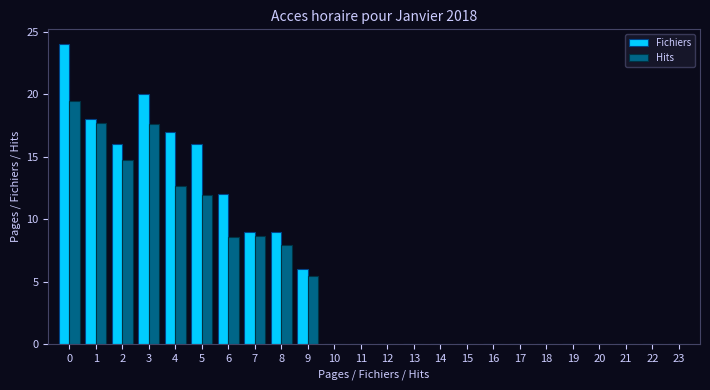

Is the value of Fichiers at 4 greater than the value of Hits at 12?

Yes